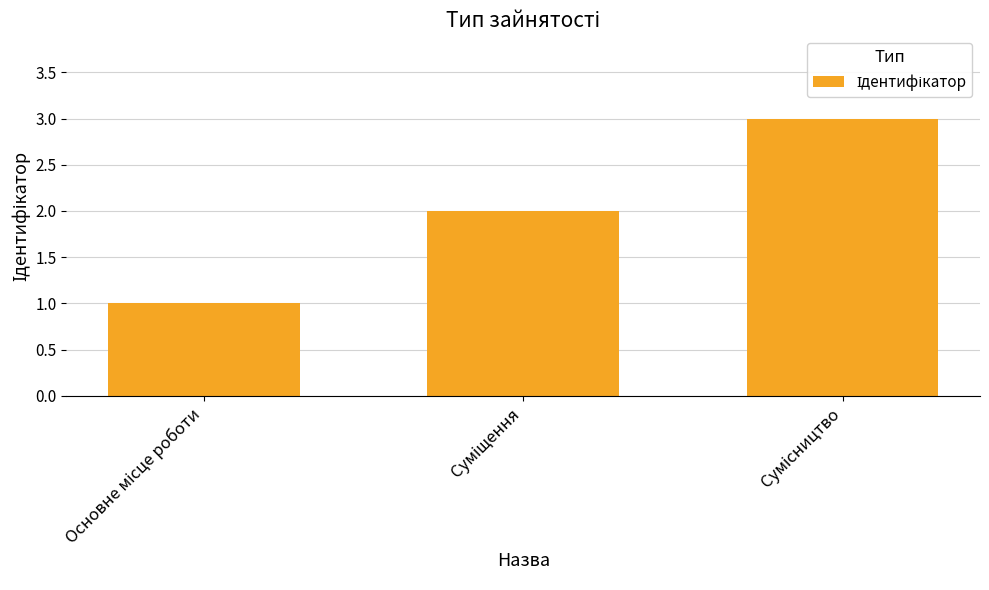

What is the difference between the maximum and minimum values?

2